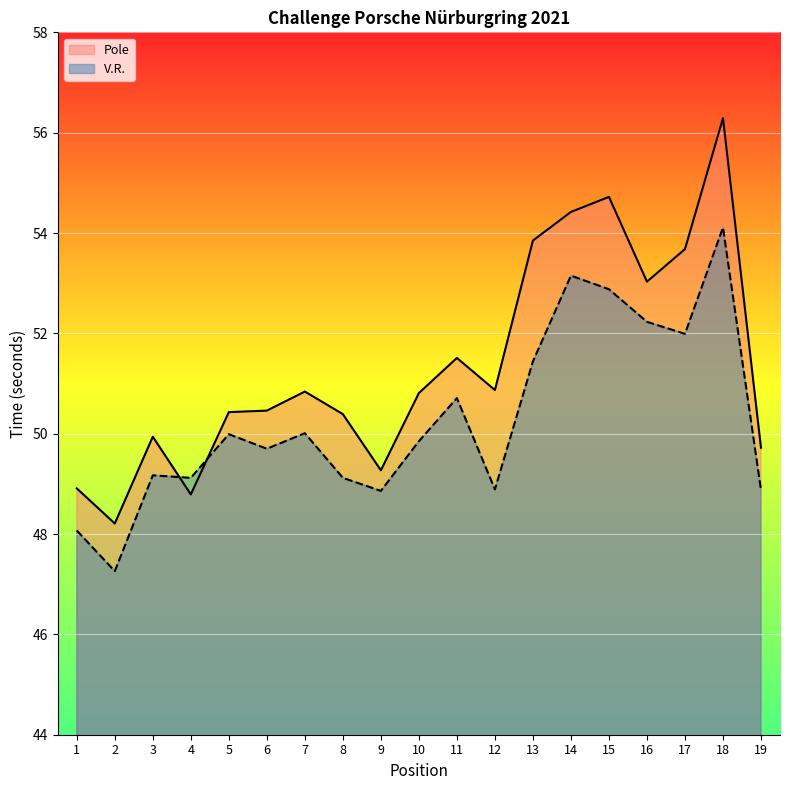

What is the minimum value for Pole?

48.2